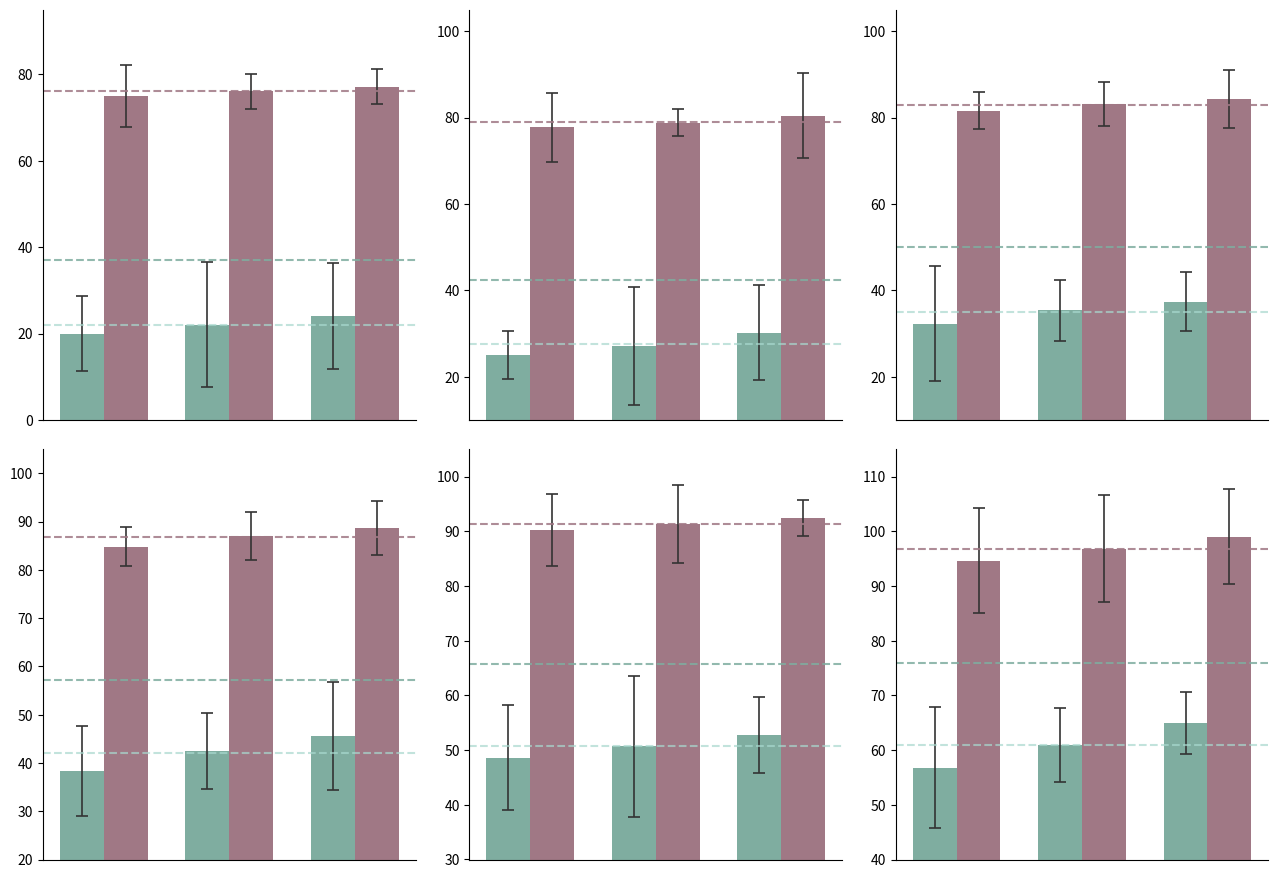

Rank the series by their average value, from highest to lowest.

Identifier (mauve), Identifier (teal)